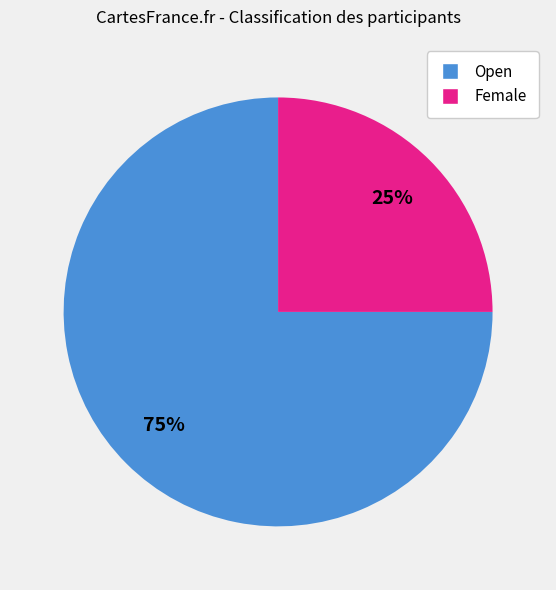

What is the smallest slice in the pie chart?

Female